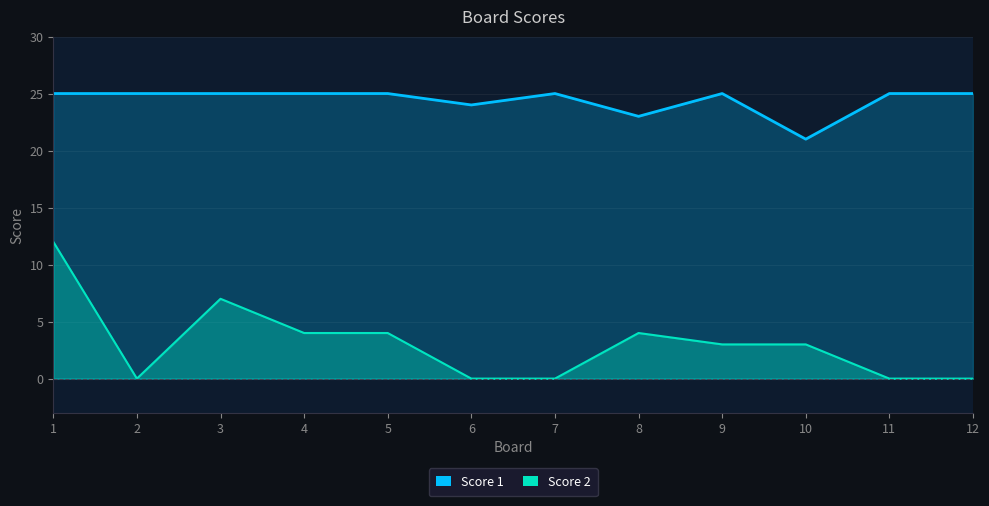

List the series in order of their overall mean, highest first.

Score 1, Score 2